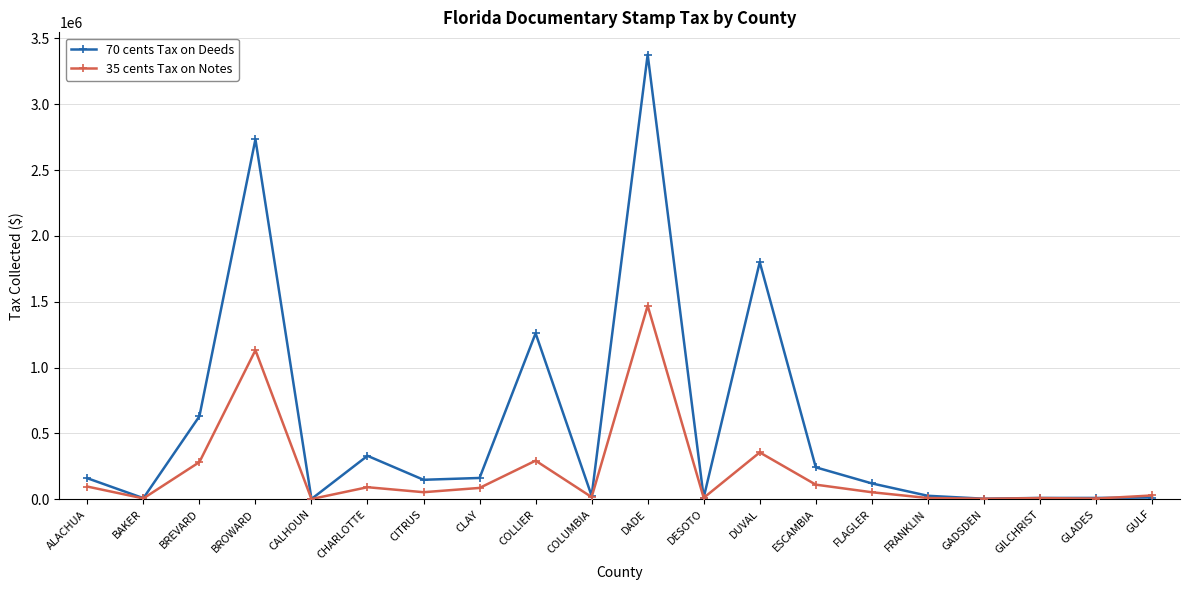

How many values in the 35 cents Tax on Notes series exceed 53090?

10